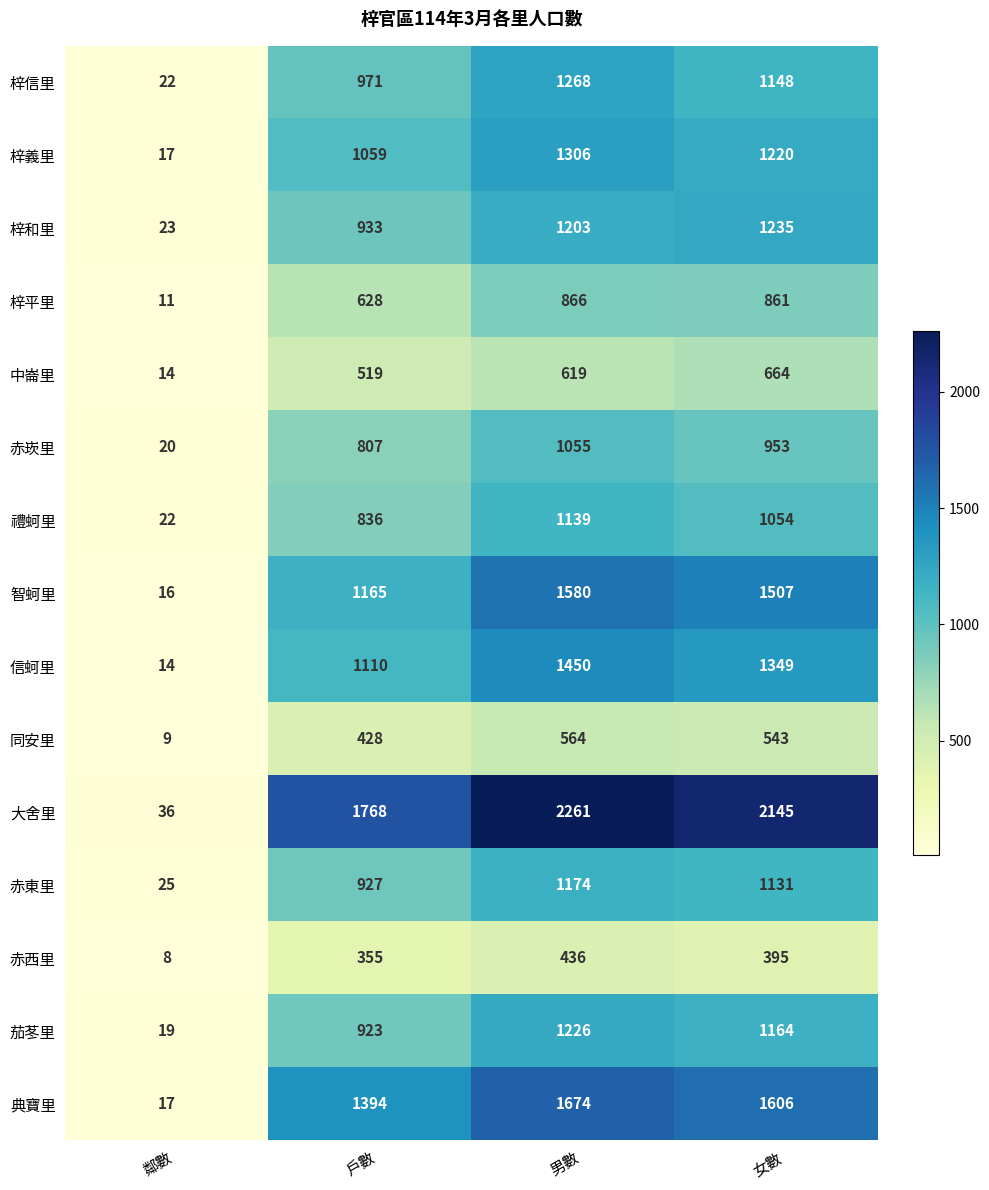

Which series has the largest range (max minus min)?

大舍里